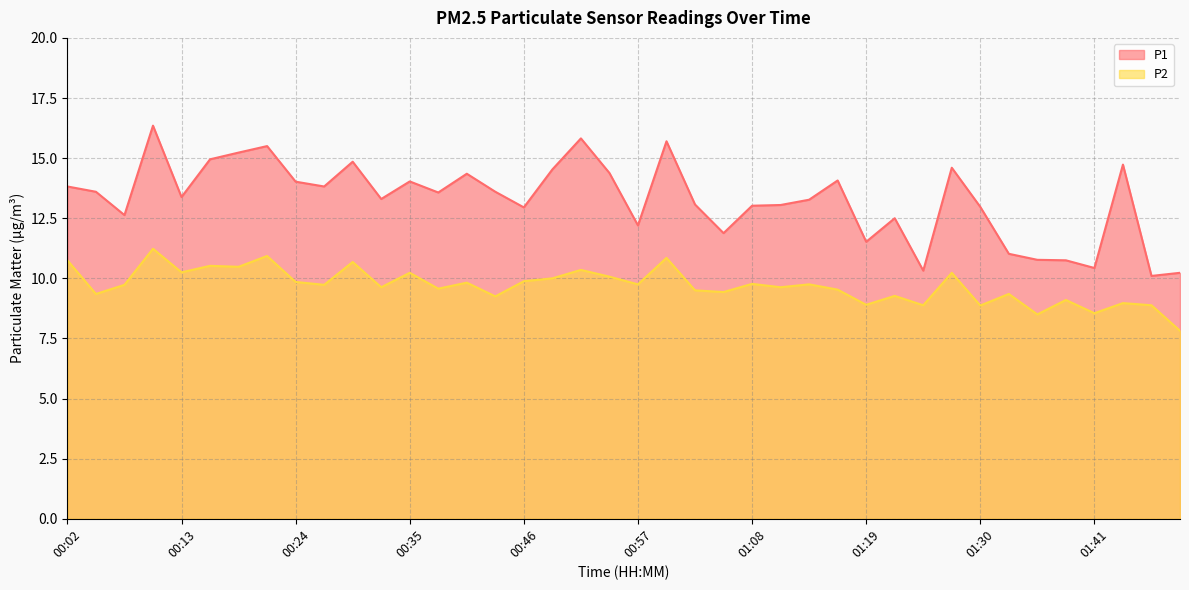

Reading left to right, extract all data points from this chart.

P1: 00:02=13.8	00:05=13.6	00:07=12.6	00:10=16.4	00:13=13.4	00:16=14.9	00:18=15.2	00:21=15.5	00:24=14.0	00:27=13.8	00:29=14.8	00:32=13.3	00:35=14.0	00:38=13.6	00:41=14.3	00:43=13.6	00:46=12.9	00:49=14.5	00:52=15.8	00:54=14.4	00:57=12.2	01:00=15.7	01:03=13.1	01:05=11.9	01:08=13.0	01:11=13.1	01:14=13.3	01:16=14.1	01:19=11.5	01:22=12.5	01:25=10.3	01:27=14.6	01:30=13.0	01:33=11.0	01:36=10.8	01:38=10.8	01:41=10.4	01:44=14.7	01:47=10.1	01:50=10.2
P2: 00:02=10.8	00:05=9.3	00:07=9.7	00:10=11.2	00:13=10.2	00:16=10.5	00:18=10.5	00:21=10.9	00:24=9.8	00:27=9.7	00:29=10.7	00:32=9.6	00:35=10.2	00:38=9.6	00:41=9.8	00:43=9.2	00:46=9.9	00:49=10.0	00:52=10.3	00:54=10.1	00:57=9.8	01:00=10.8	01:03=9.5	01:05=9.4	01:08=9.8	01:11=9.6	01:14=9.8	01:16=9.5	01:19=8.9	01:22=9.3	01:25=8.9	01:27=10.2	01:30=8.9	01:33=9.3	01:36=8.5	01:38=9.1	01:41=8.6	01:44=9.0	01:47=8.9	01:50=7.8